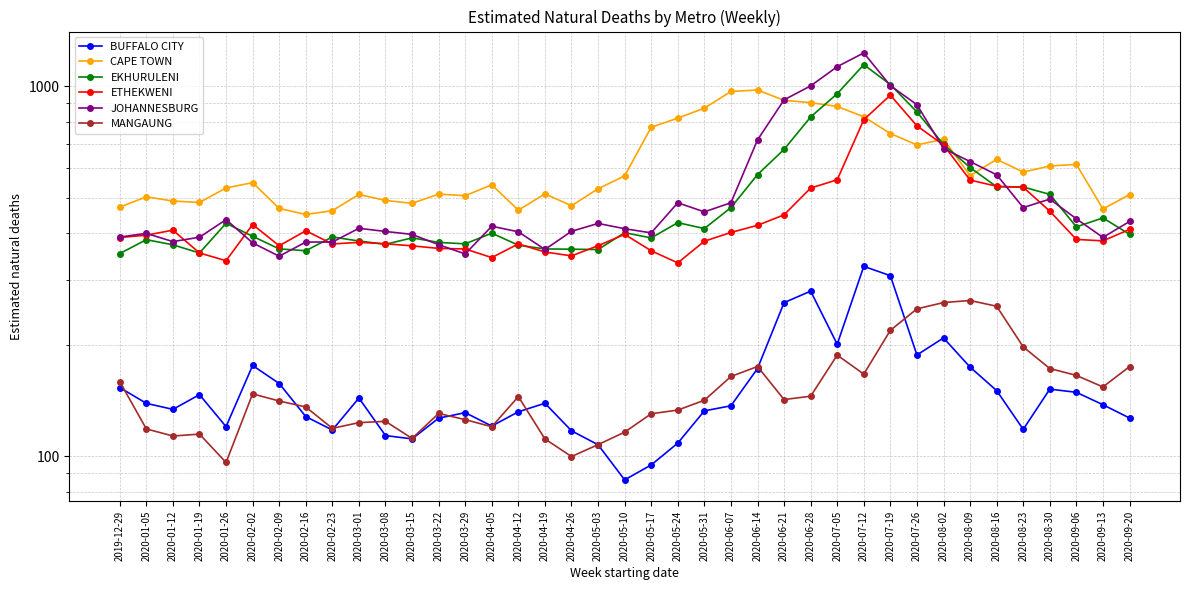

How many data points in JOHANNESBURG are above 418?

20